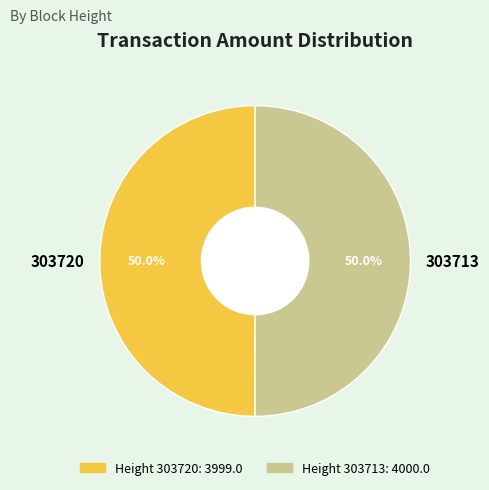

What is the ratio of the value at 303720 to the value at 303713?

1.0